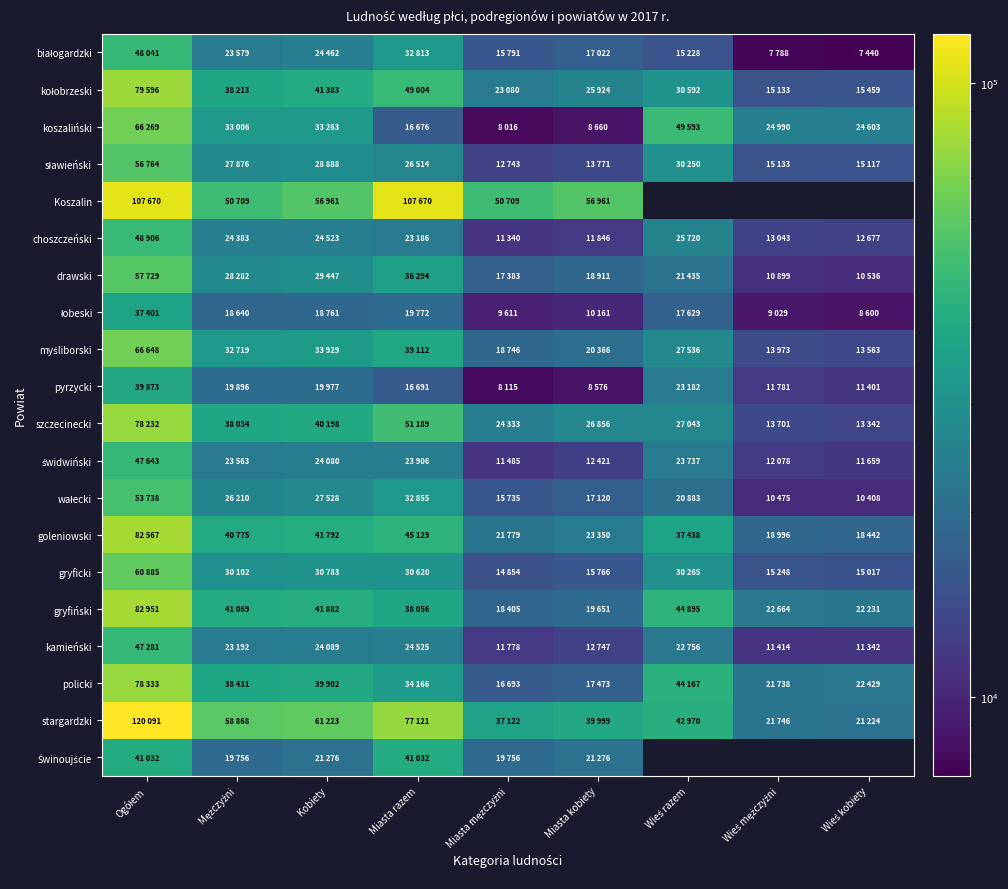

Between Kobiety and Mężczyźni, which is larger?

Kobiety